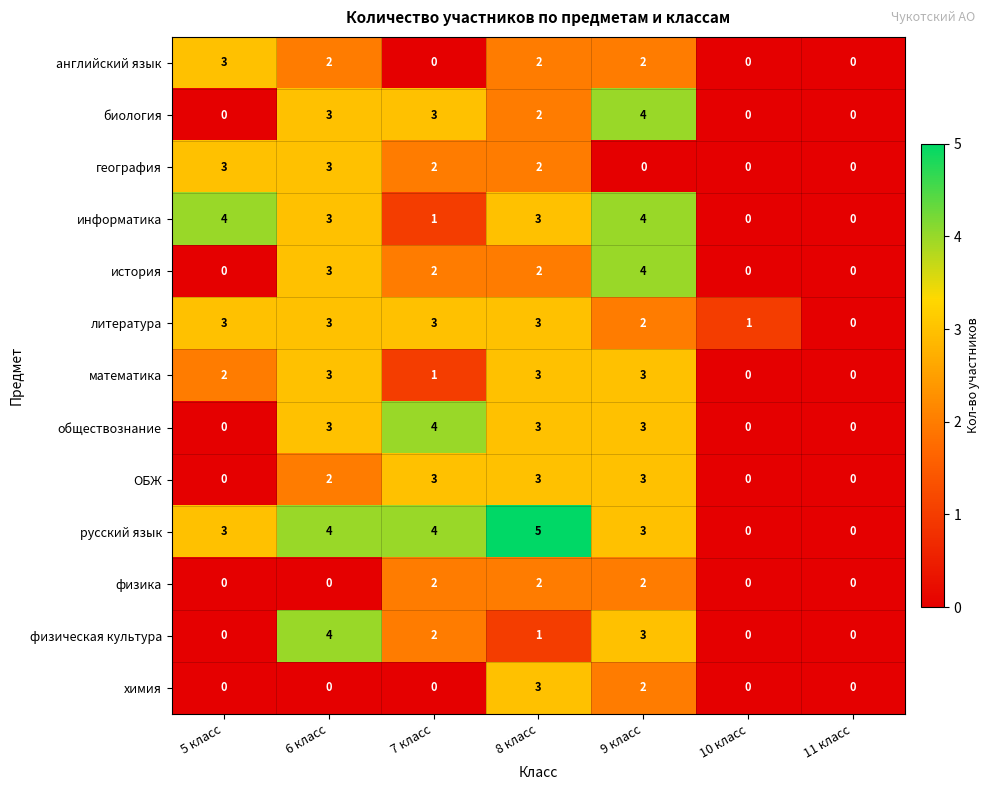

Where does the география series first go above 2?

5 класс